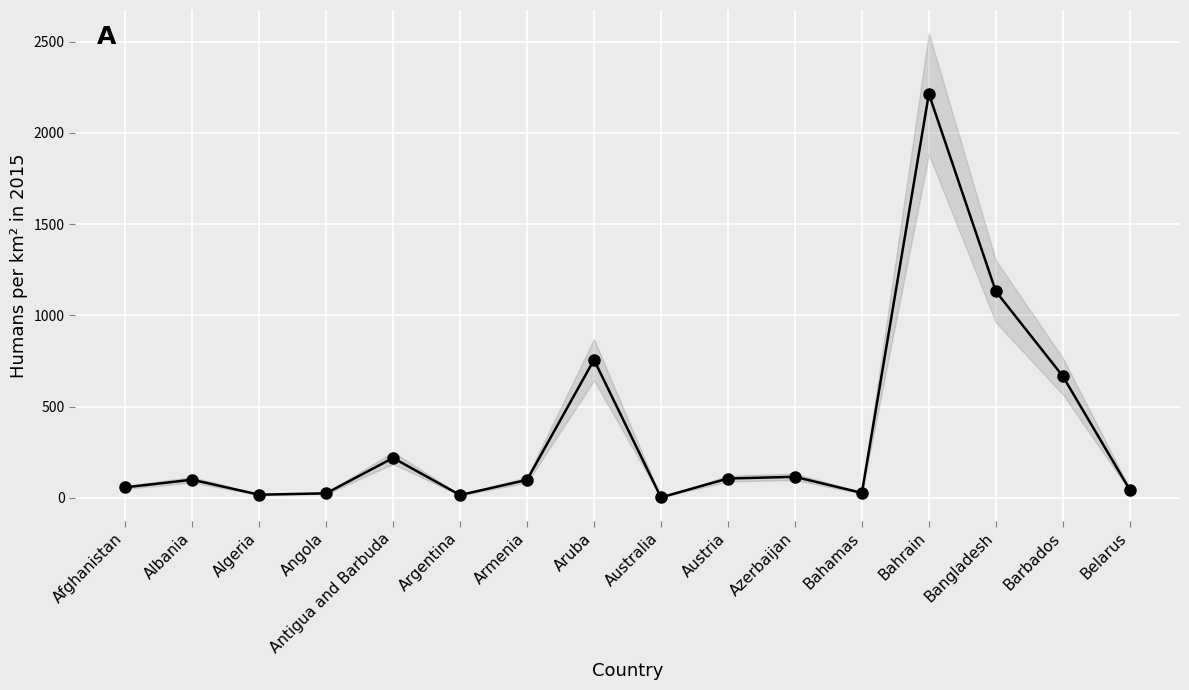

Rank the categories by value from highest to lowest.

Bahrain, Bangladesh, Aruba, Barbados, Antigua and Barbuda, Azerbaijan, Austria, Albania, Armenia, Afghanistan, Belarus, Bahamas, Angola, Algeria, Argentina, Australia